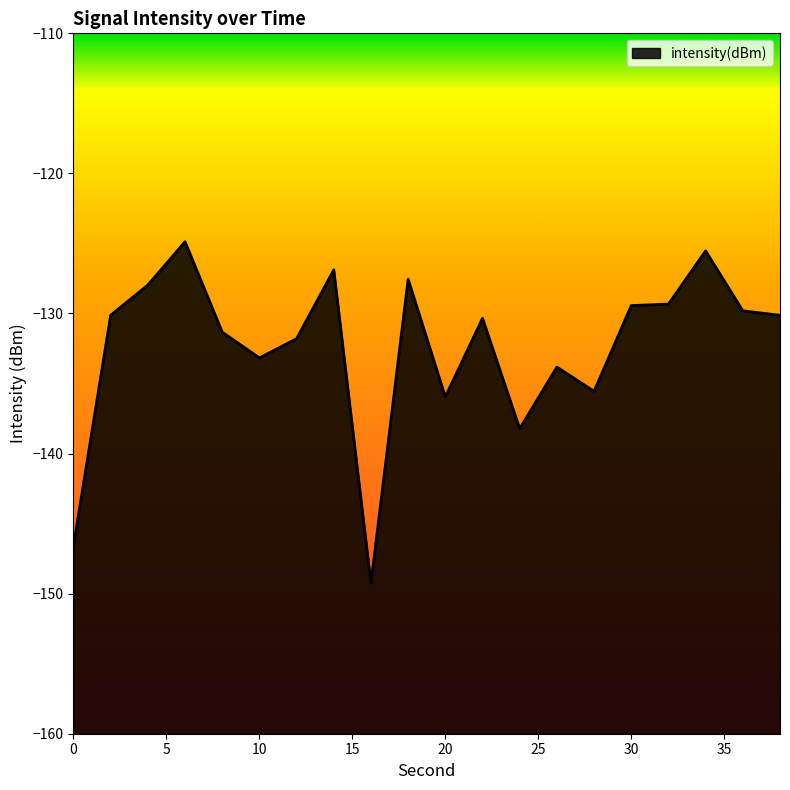

The chart shows a value of -129.8 at 36. True or false?

True